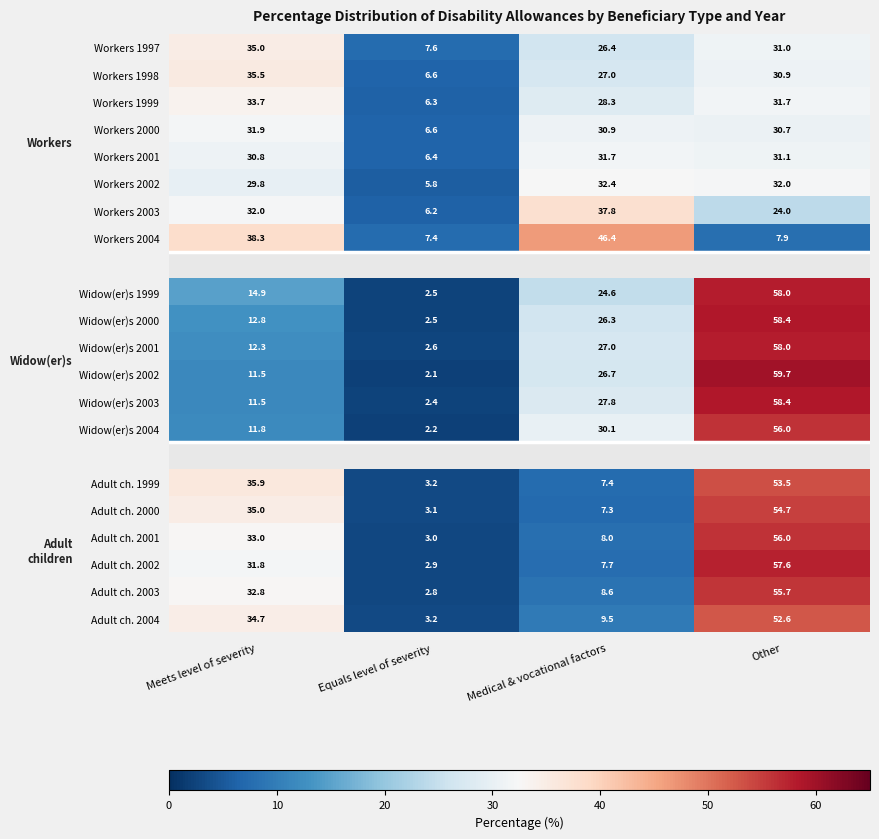

What is the lowest value of the Widow(er)s 2001 series?

2.6